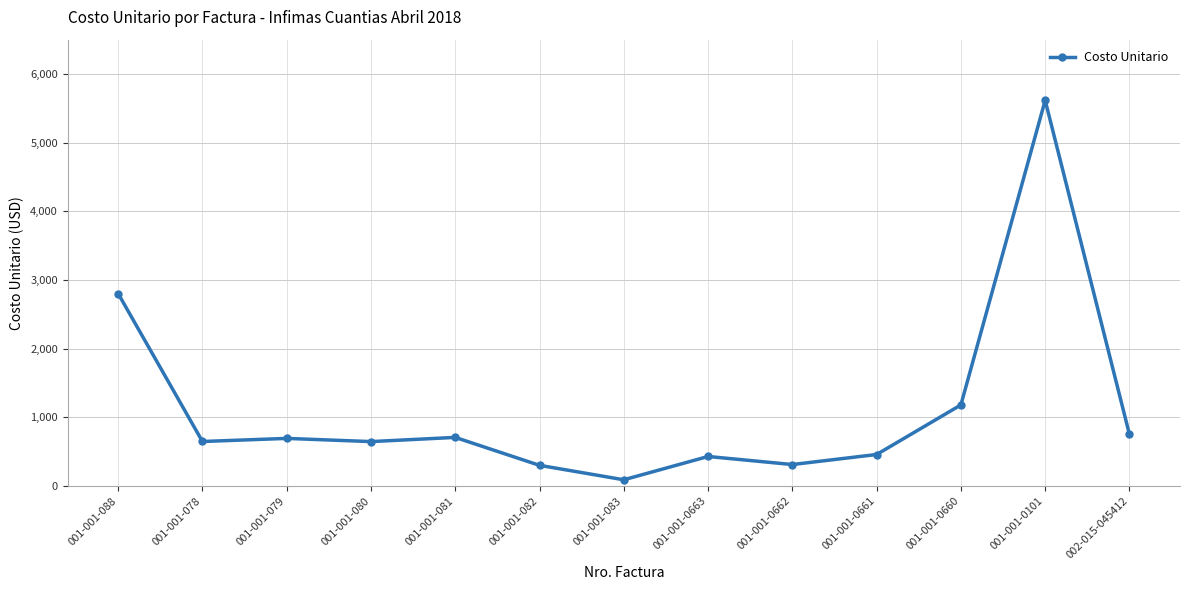

How many lines are shown in the chart?

1